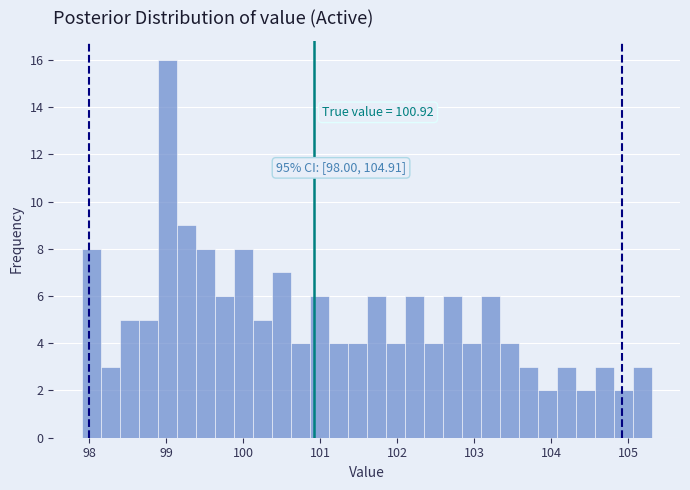

Read against the x-axis, roughly where is the centre of the tallest bar?

99.0